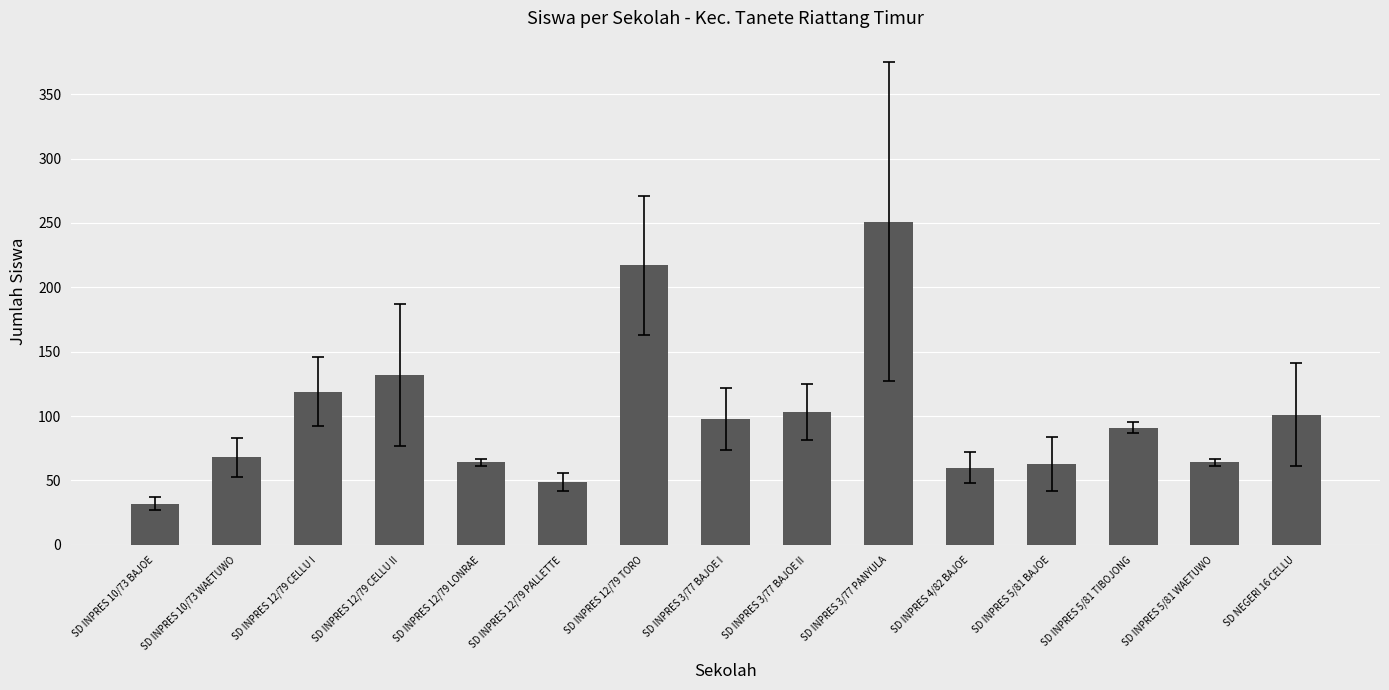

At which label is the value closest to 141?

SD INPRES 12/79 CELLU II